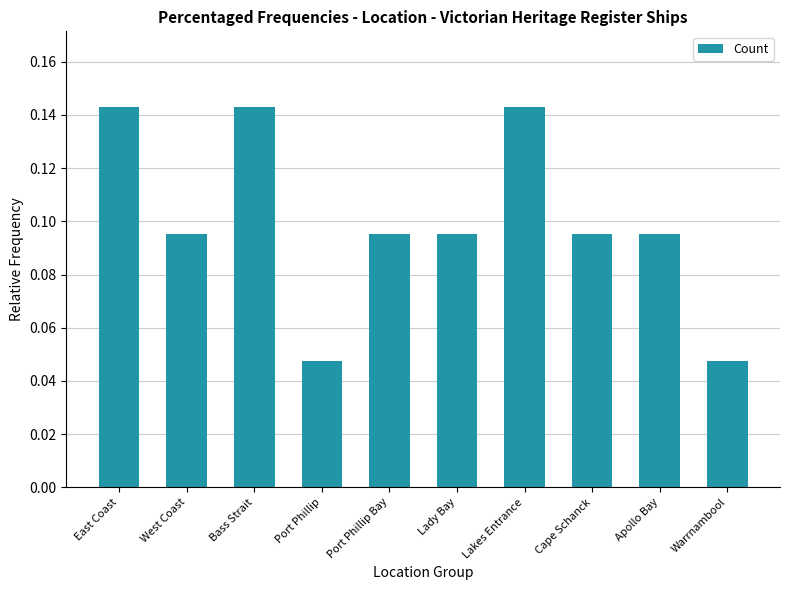

Which has a higher value, Warrnambool or West Coast?

West Coast